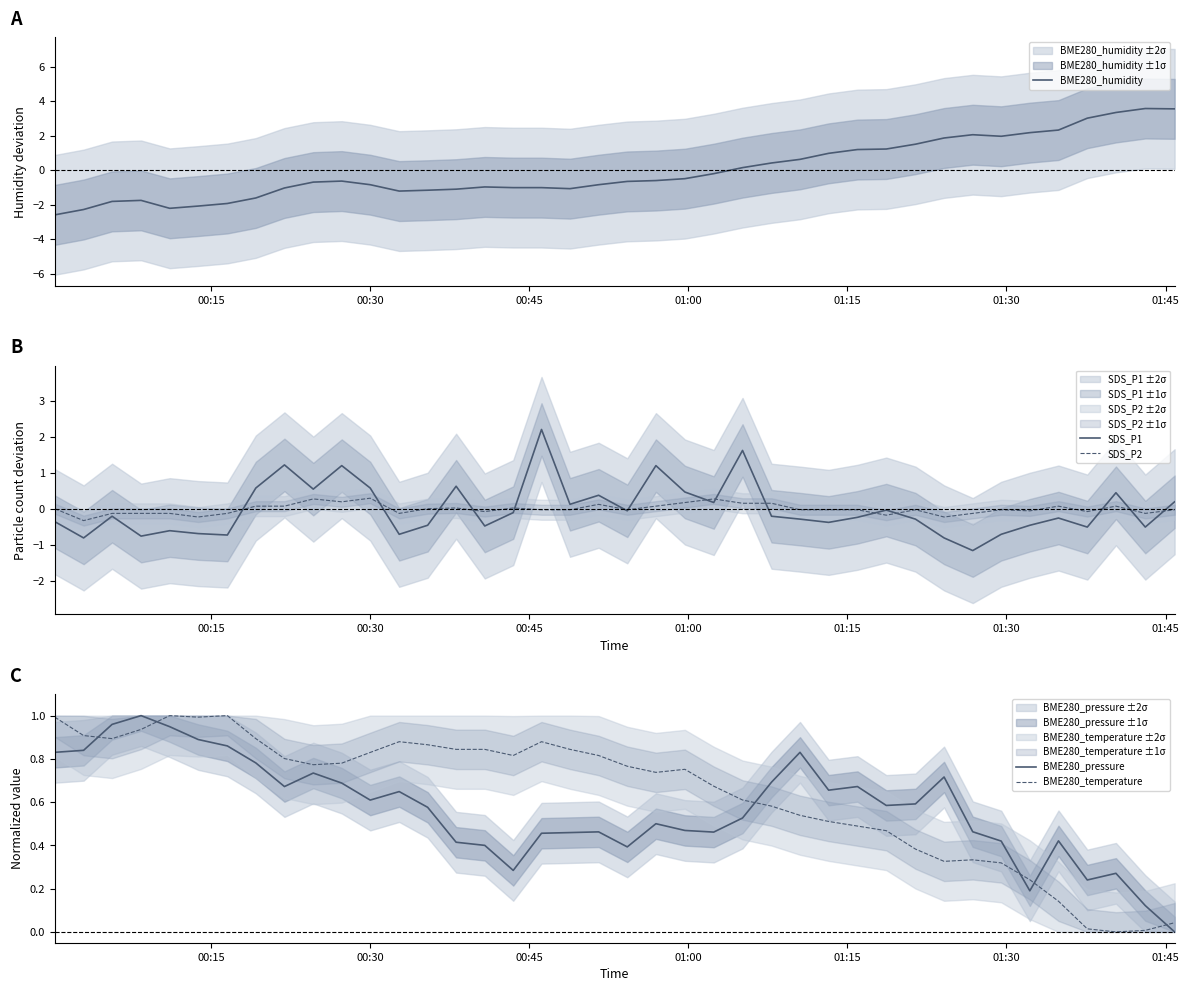

How many interior local valleys does the BME280_temperature series have?

7